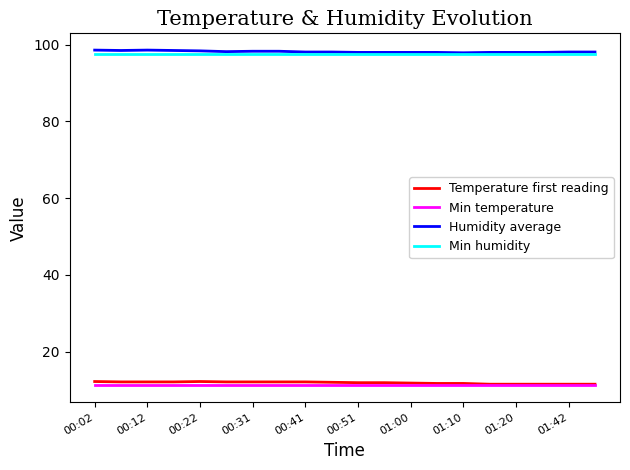

What is the minimum value shown in the chart?

11.2